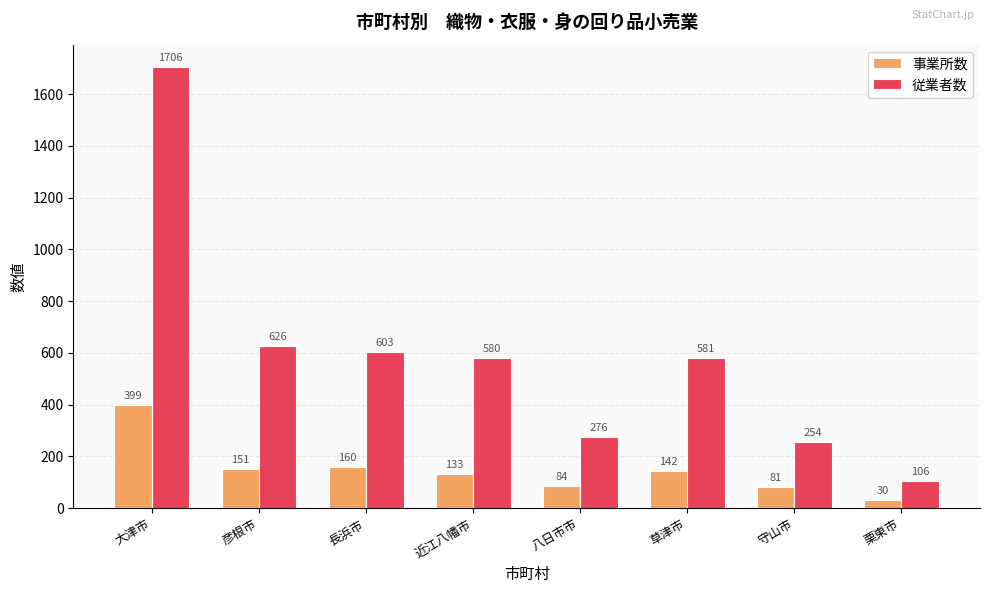

What is the label of the 1st bar from the left?

大津市